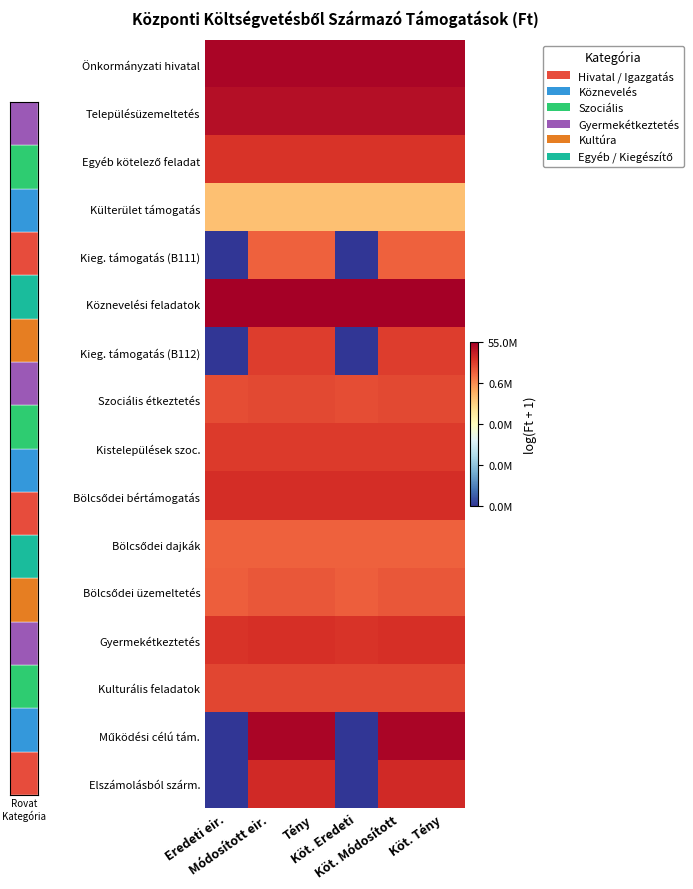

What is the total value across all series at Köt. Eredeti?

187.7